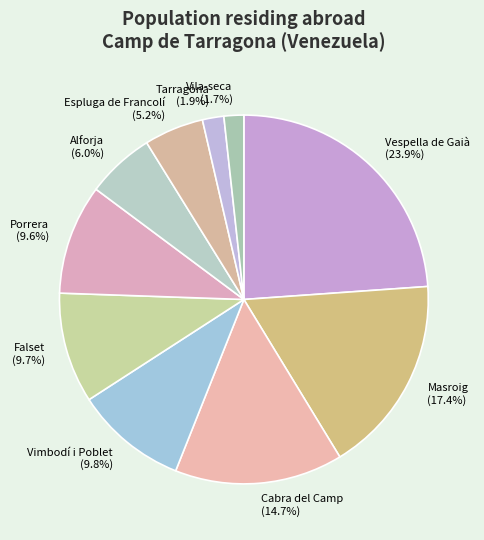

What is the largest slice in the pie chart?

Vespella de Gaià